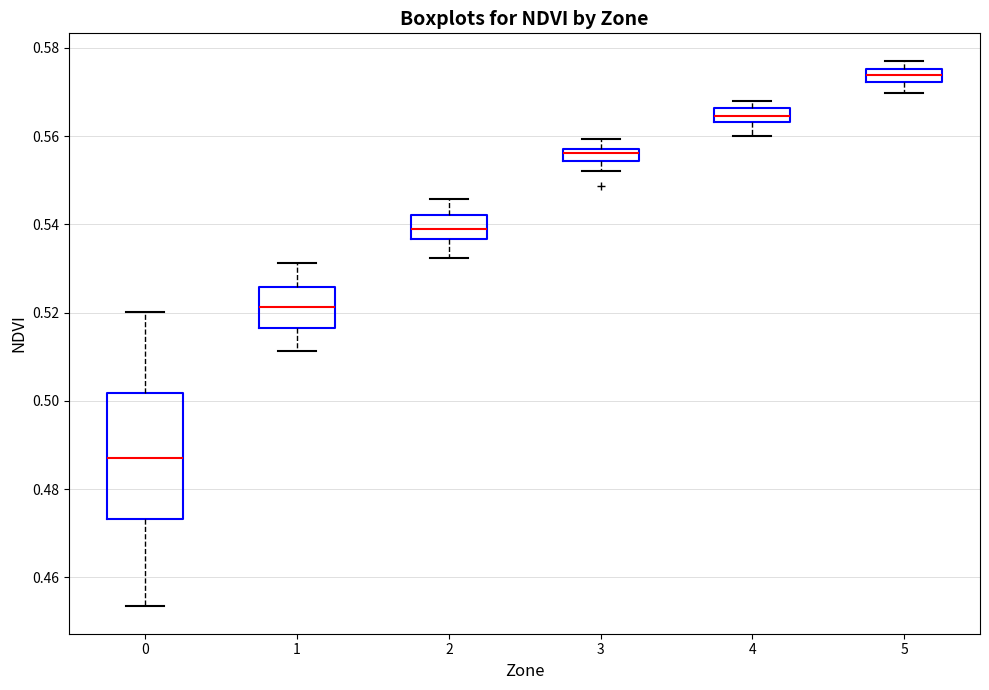

Which box's median line is the lowest?

0